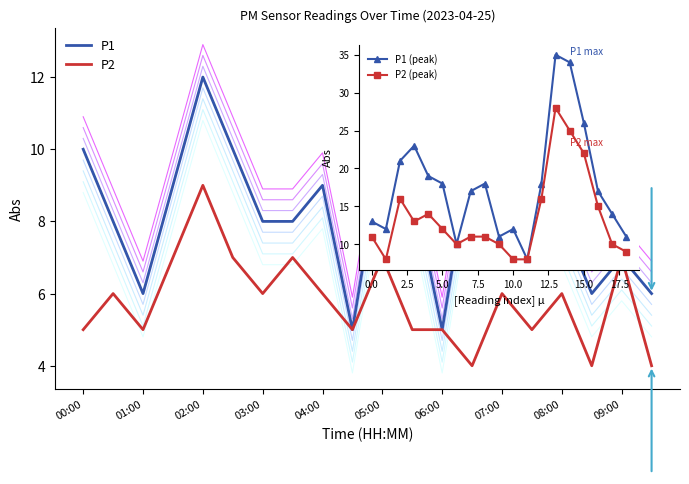

At which label does P2 reach its minimum?

06:30